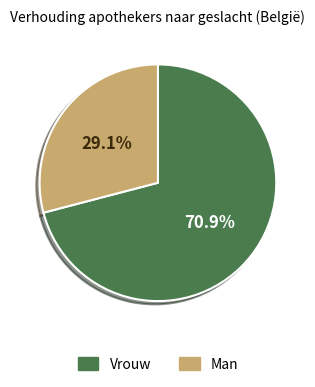

Does any single category account for the majority?

Yes